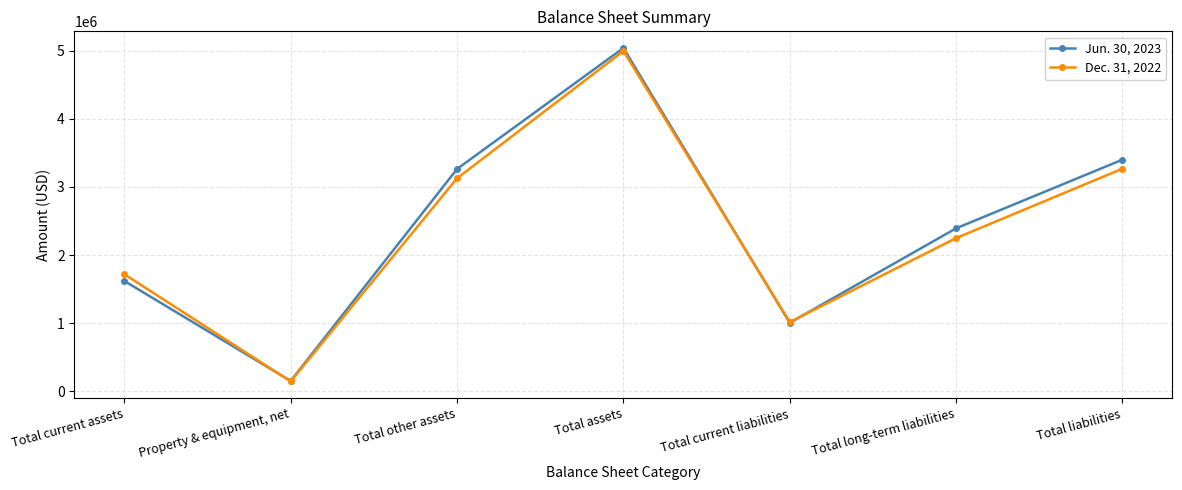

What are all the series names shown in the legend?

Jun. 30, 2023, Dec. 31, 2022